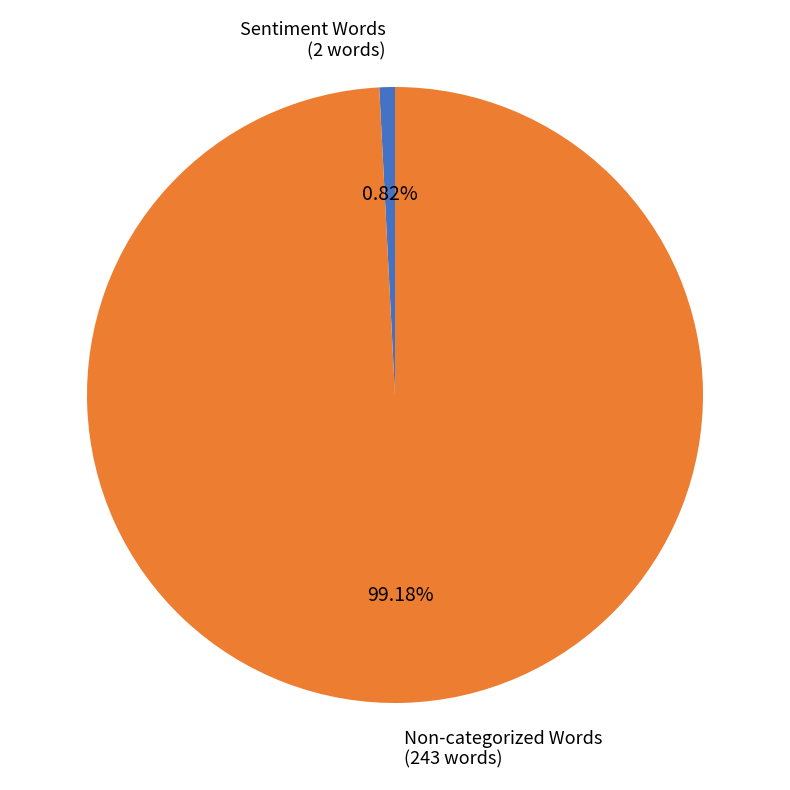

Is there a majority slice in this chart?

Yes